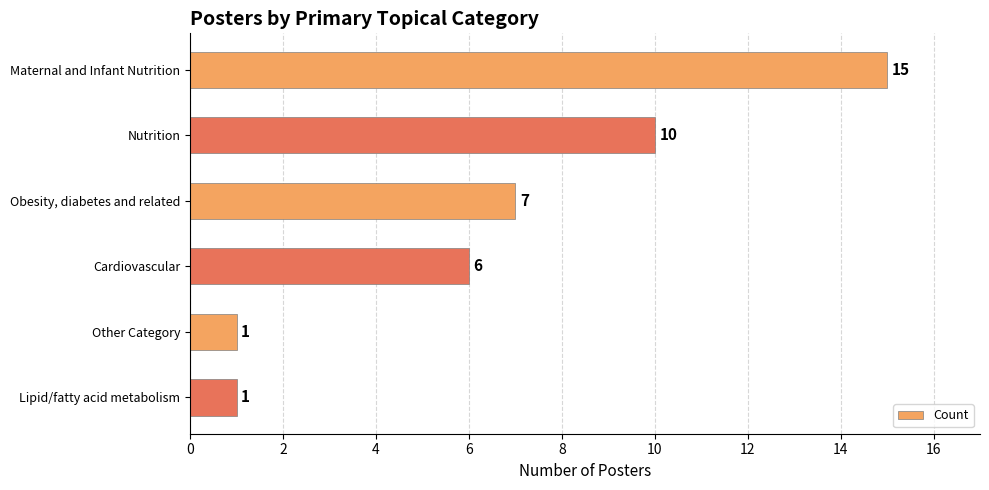

Between Cardiovascular and Obesity, diabetes and related, which is larger?

Obesity, diabetes and related